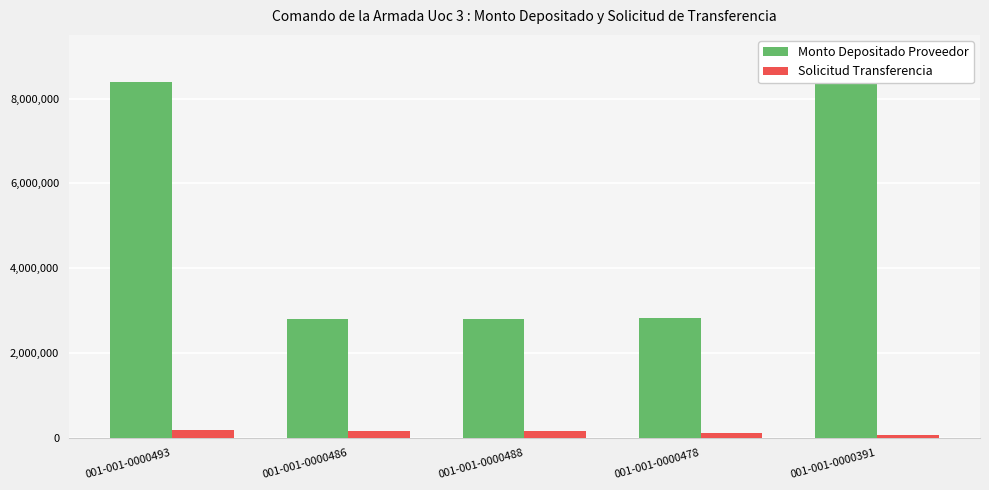

What is the lowest value of the Solicitud Transferencia series?

77360